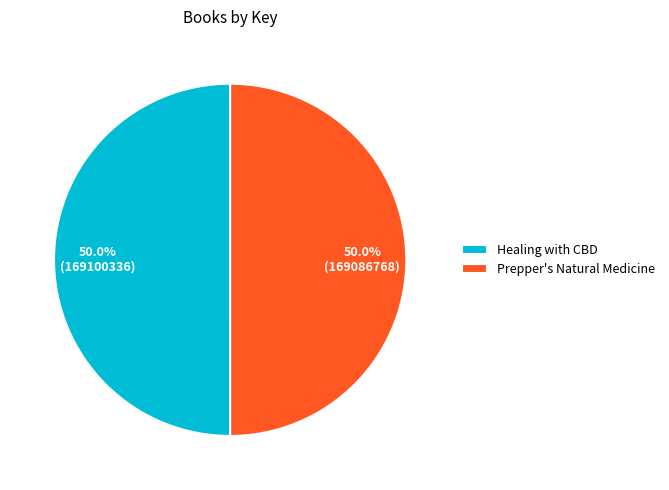

What percentage do Healing with CBD and Prepper's Natural Medicine together represent?

100.0%